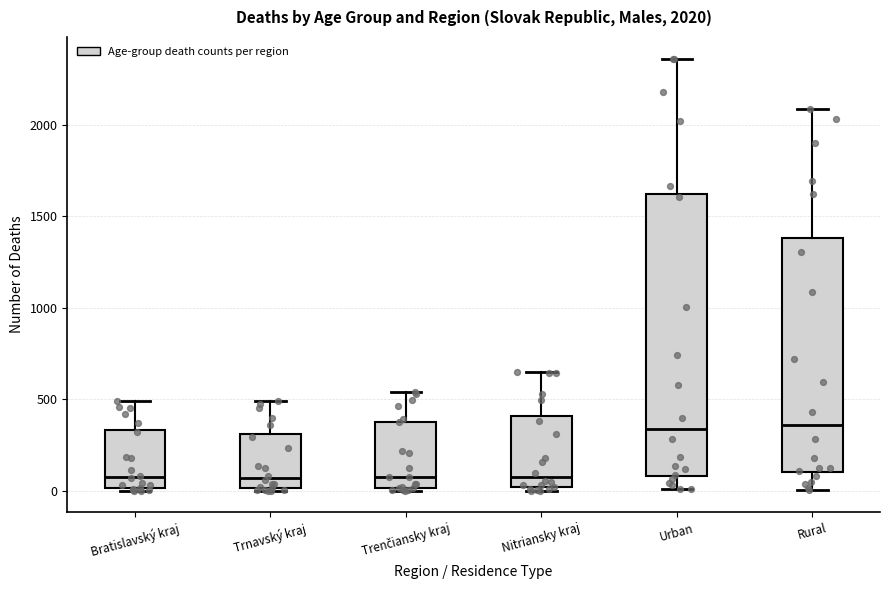

Which box is the tallest, from its lower edge to its upper edge?

Urban